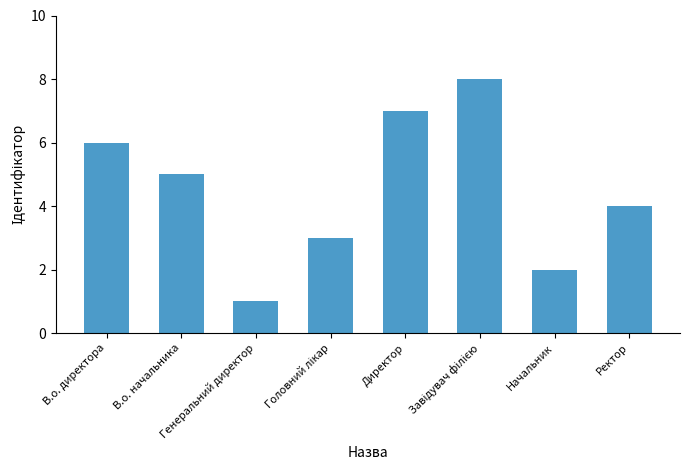

What is the difference between the maximum and second lowest values?

6